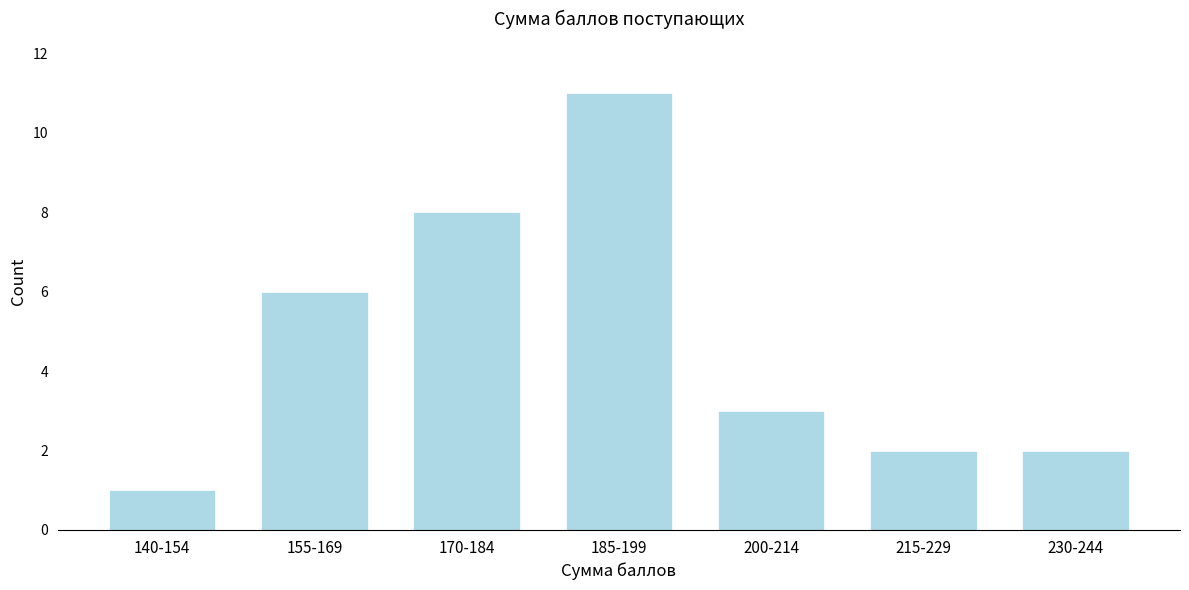

Reading right to left, transcribe all the data shown in this chart.

2	2	3	11	8	6	1